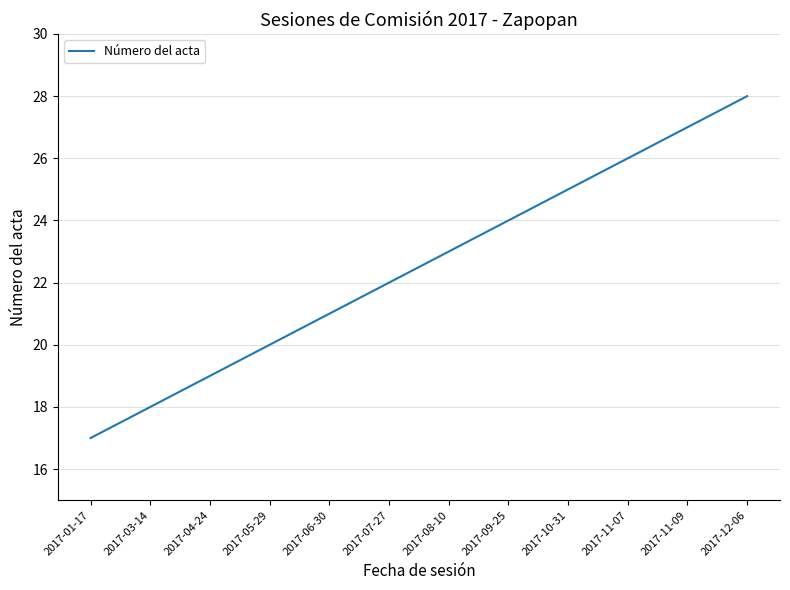

What is the change in value from 2017-08-10 to 2017-10-31?

+2